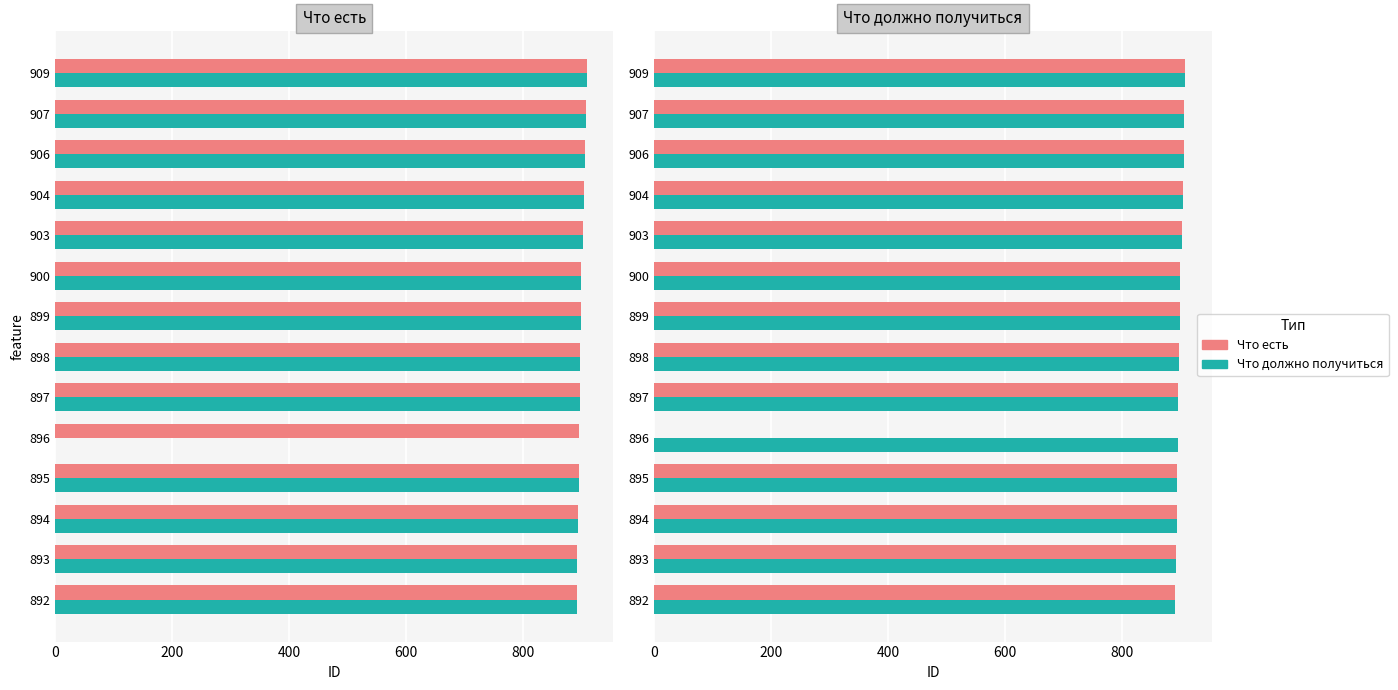

How many data points in Что должно получиться are above 899?

6